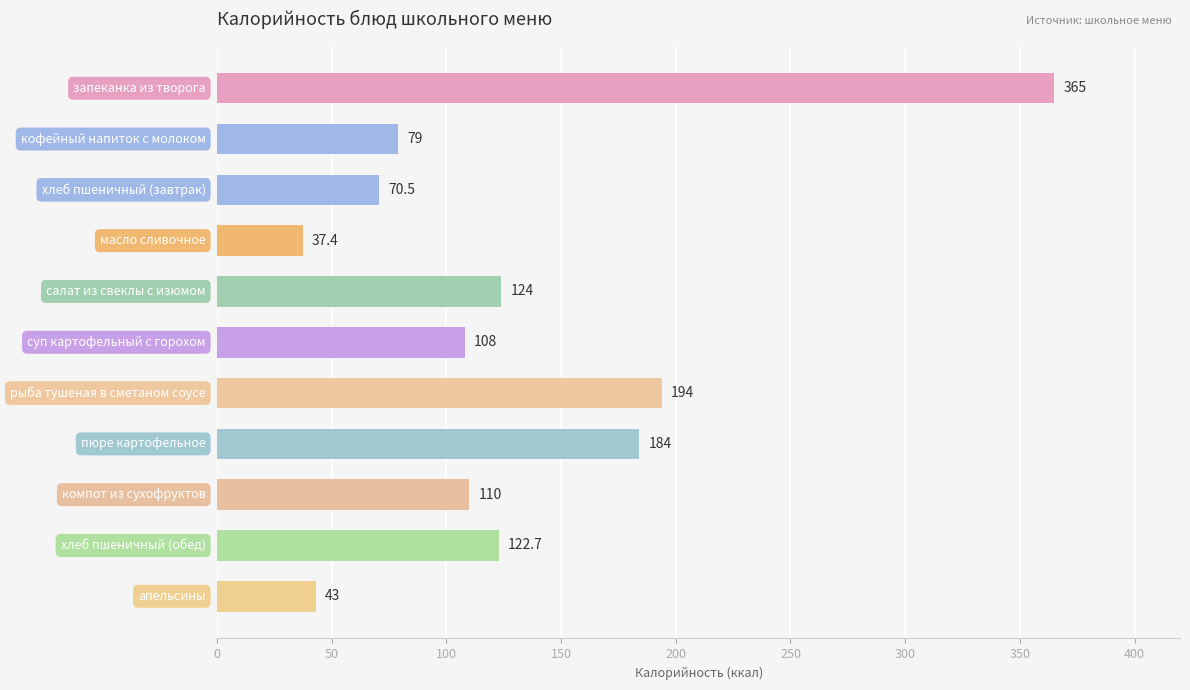

What is the minimum value shown in the chart?

37.4